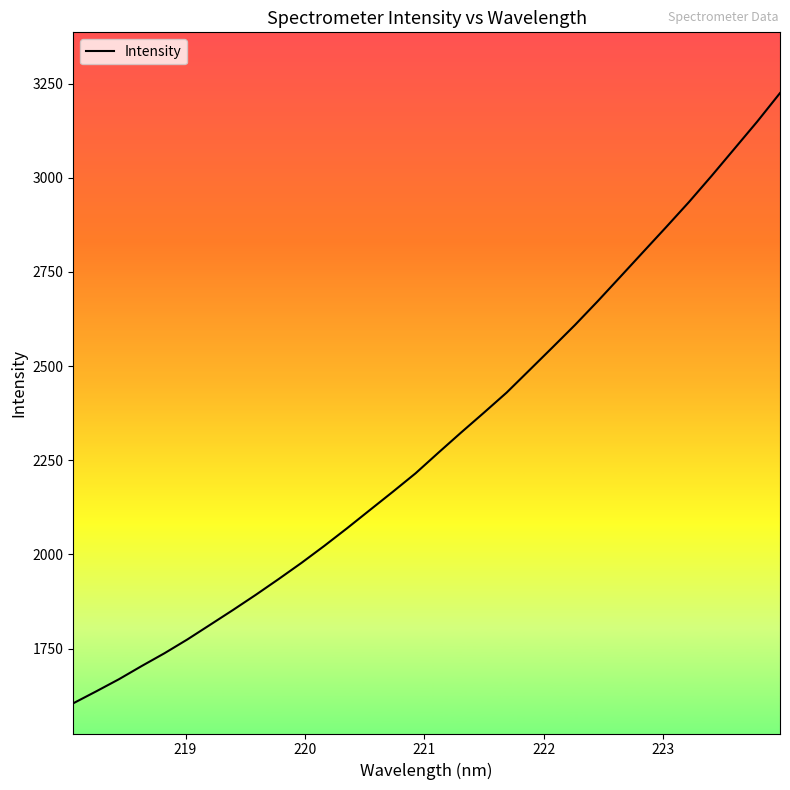

What is the smallest value displayed?

1604.7